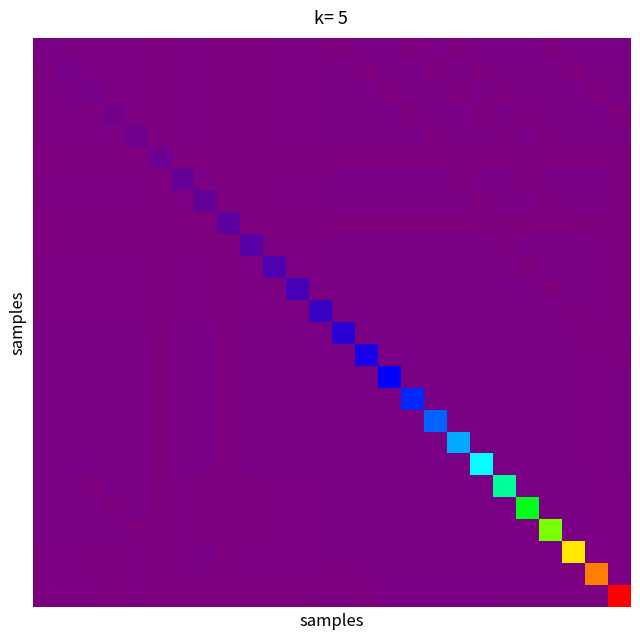

At how many categories does at least one series exceed 214?

14